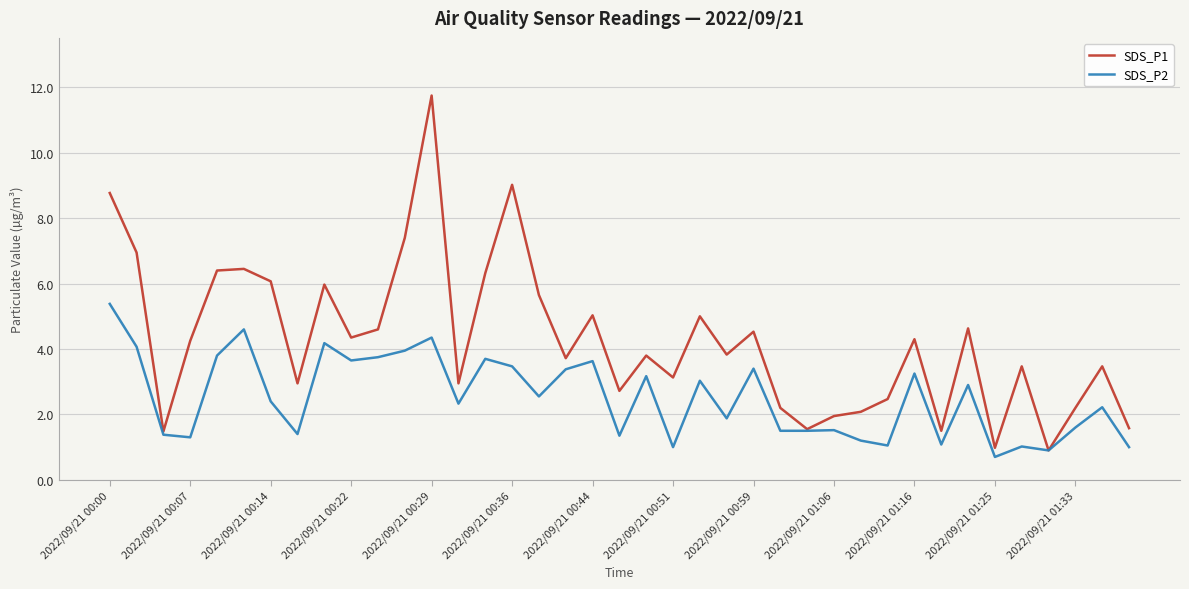

List the series in order of their overall mean, highest first.

SDS_P1, SDS_P2